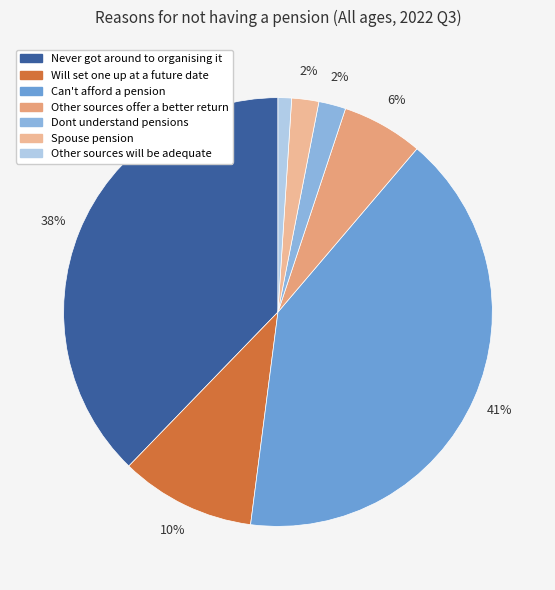

Combined, do Other sources offer a better return and Never got around to organising it account for over 50%?

No